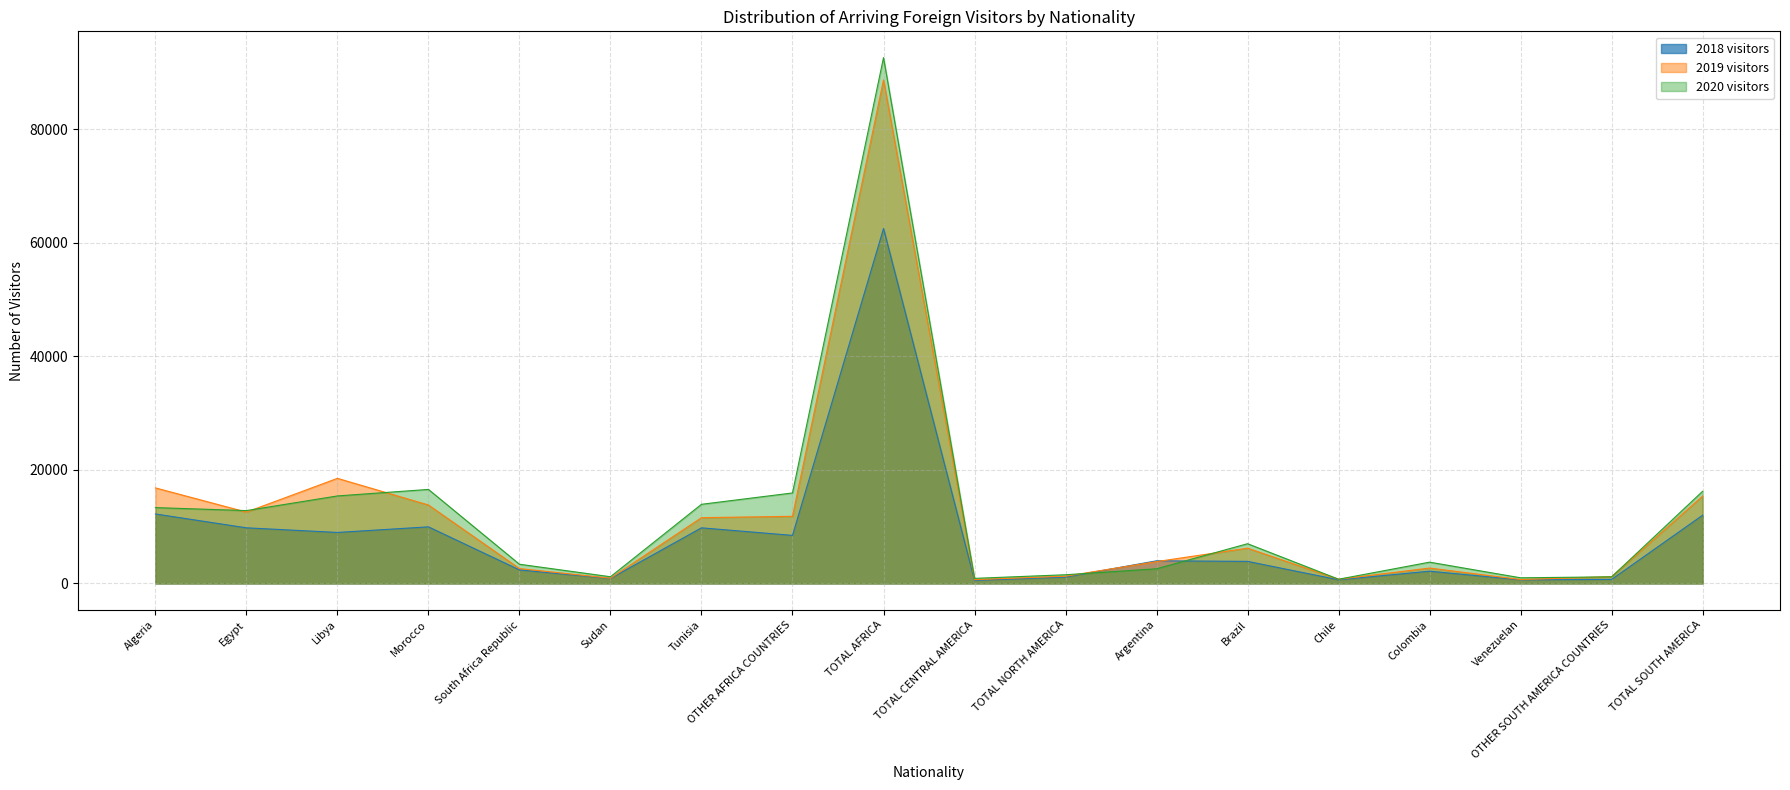

Where do 2018 visitors and 2020 visitors first cross each other?

TOTAL NORTH AMERICA and Argentina